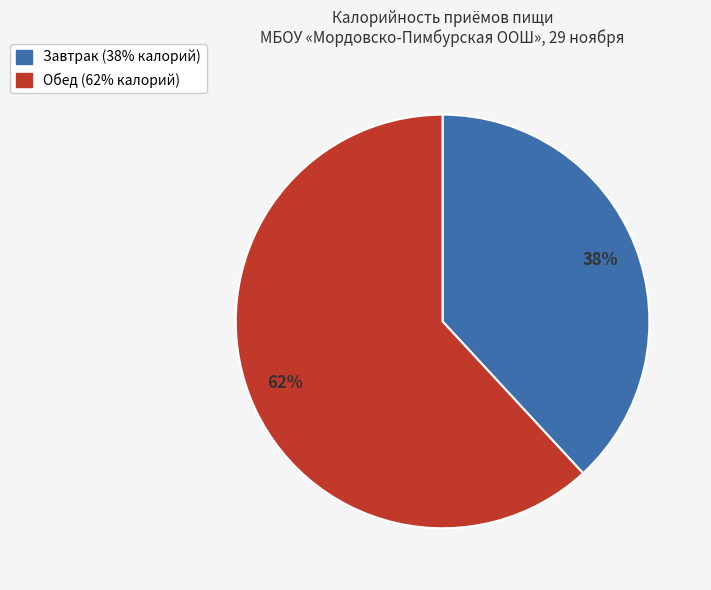

How many segments does this pie chart have?

2